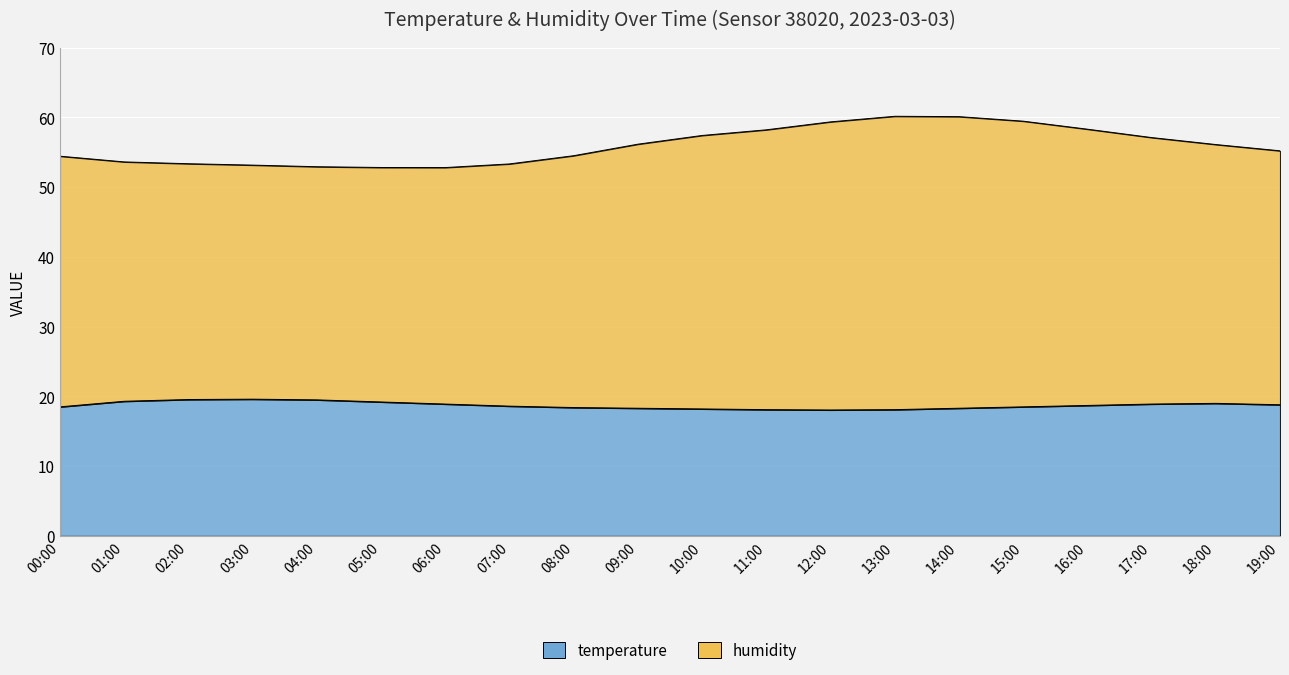

What are all the series names shown in the legend?

humidity, temperature